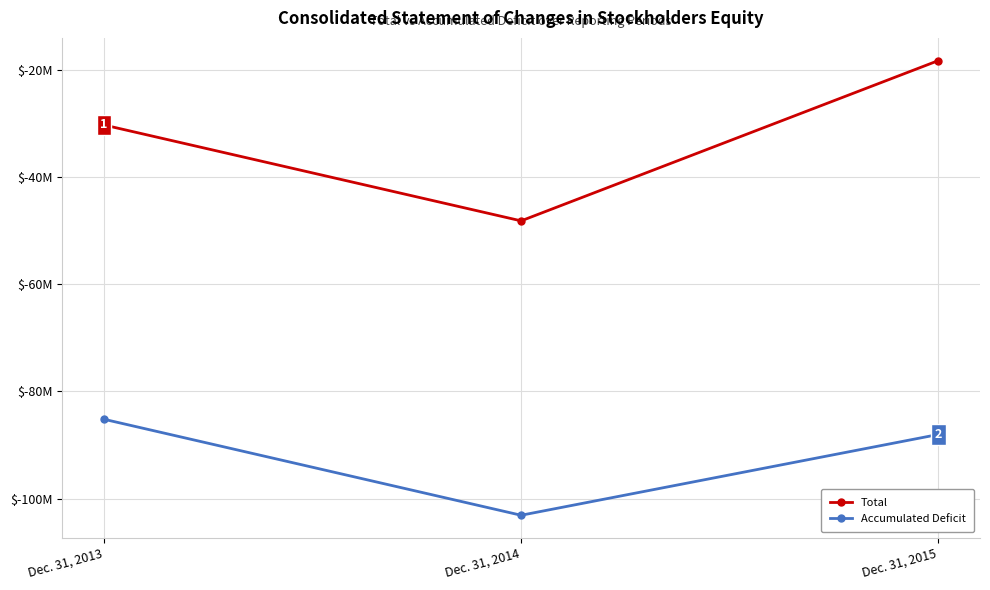

Is this an area chart (filled region under the line)?

No